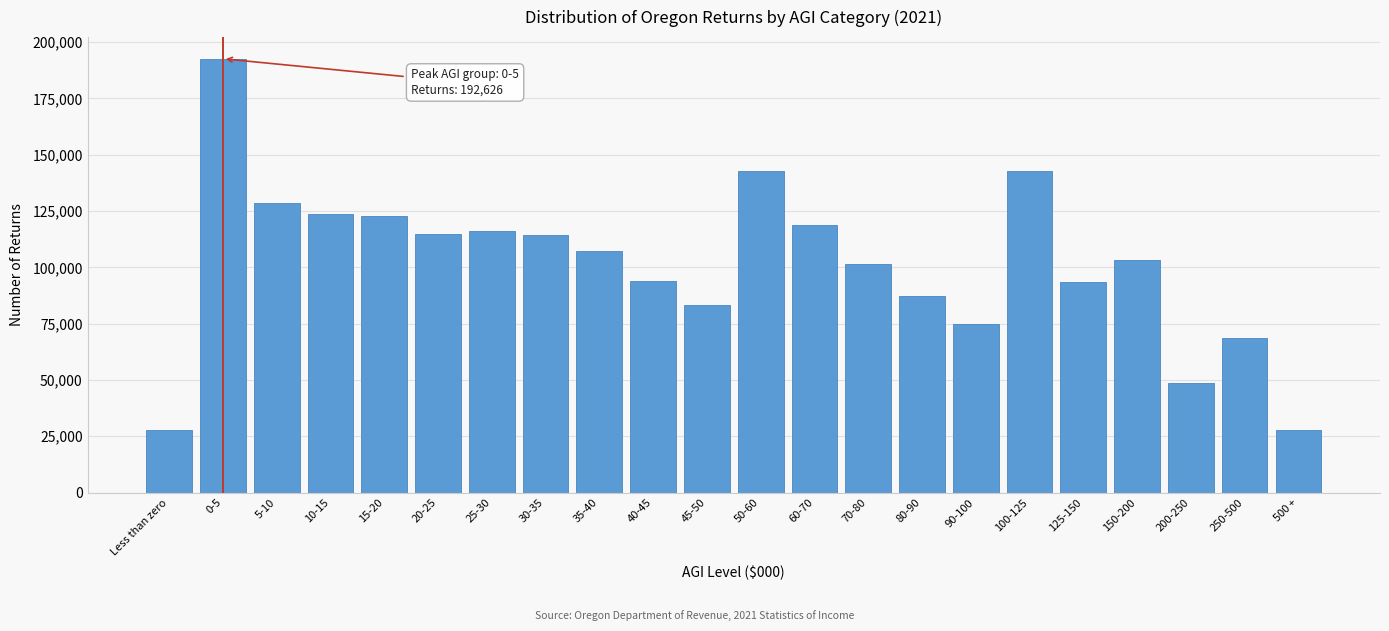

Which category has the highest value across all series?

0-5